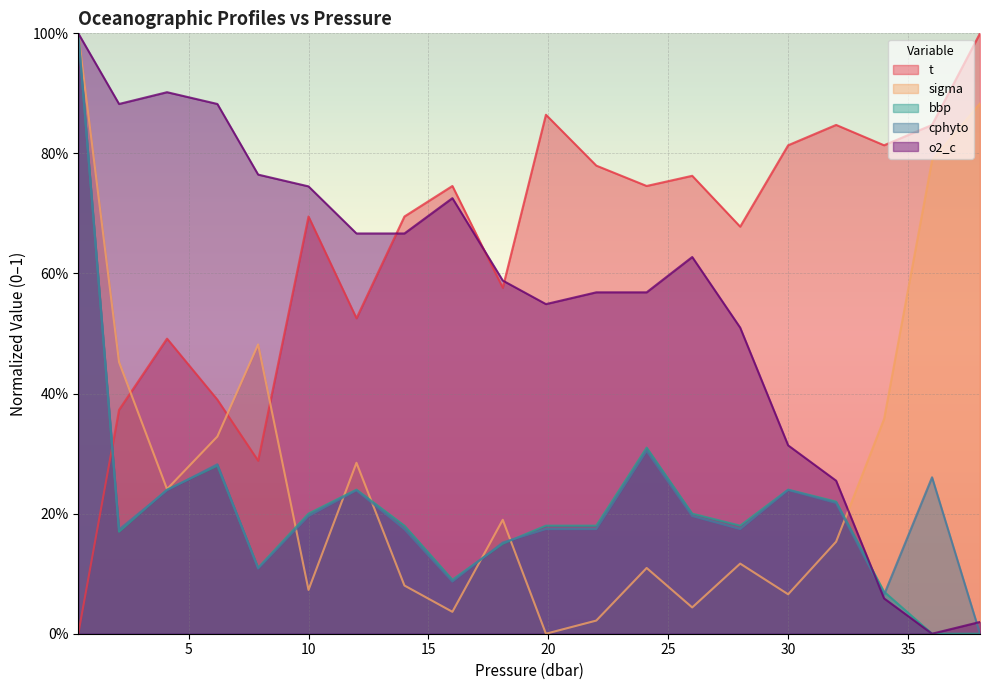

What is the total value across all series at 22.0?

1.7